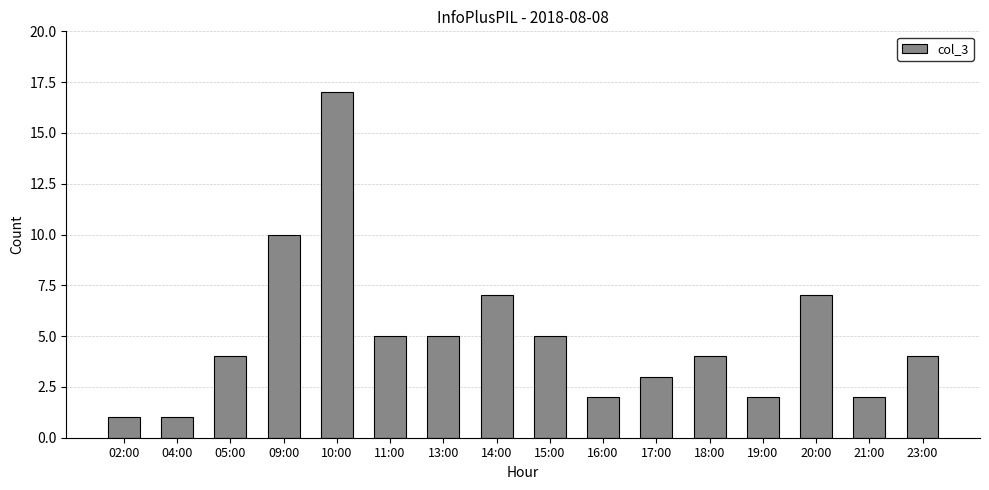

True or false: the data shows 10 at 20:00.

False